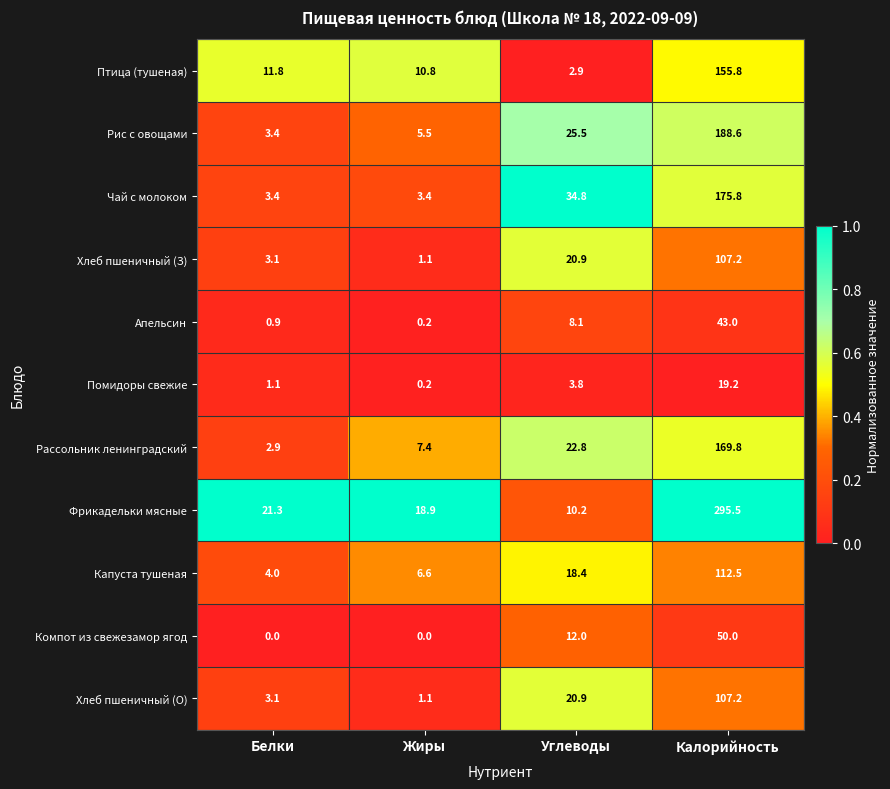

List the labels in order of Капуста тушеная value, smallest first.

Белки, Жиры, Углеводы, Калорийность